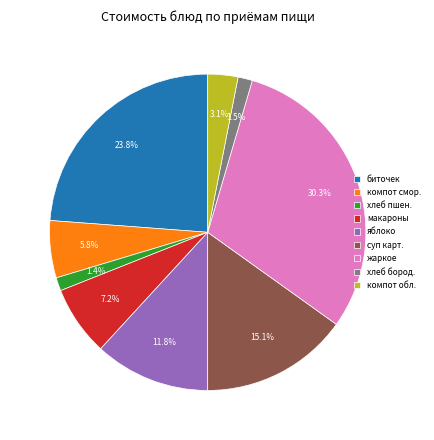

How many segments does this pie chart have?

9